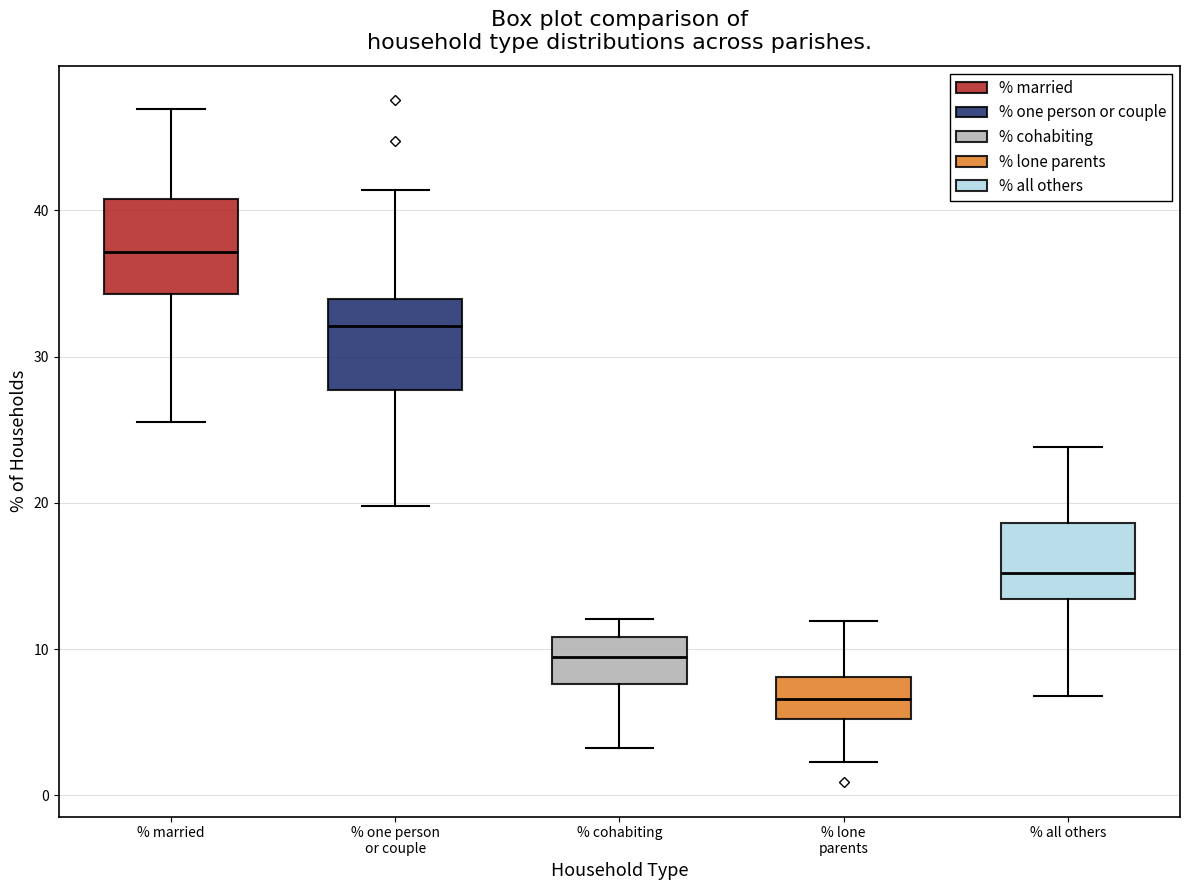

Reading left to right, transcribe this box plot: for each box, give where its median line is, the range the box spans, and where its two whiskers end, as read against the y-axis. The values are not printed on the chart, so give them approximately, as read against the axis.

% married: median 37, box 34 to 41, whiskers 25 to 47
% one person or couple: median 32, box 28 to 34, whiskers 20 to 41
% cohabiting: median 9, box 8 to 11, whiskers 3 to 12
% lone parents: median 7, box 5 to 8, whiskers 2 to 12
% all others: median 15, box 13 to 19, whiskers 7 to 24